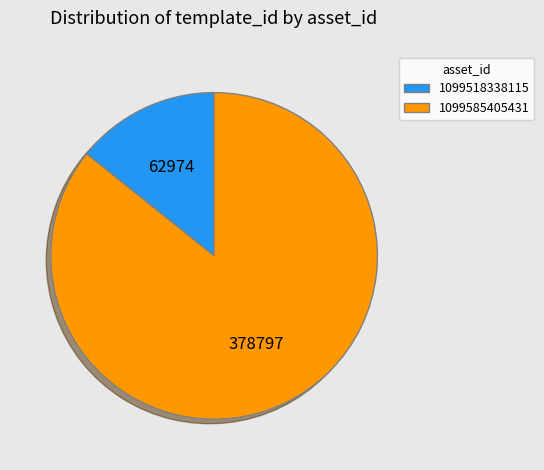

Rank the categories by value from highest to lowest.

1099585405431, 1099518338115